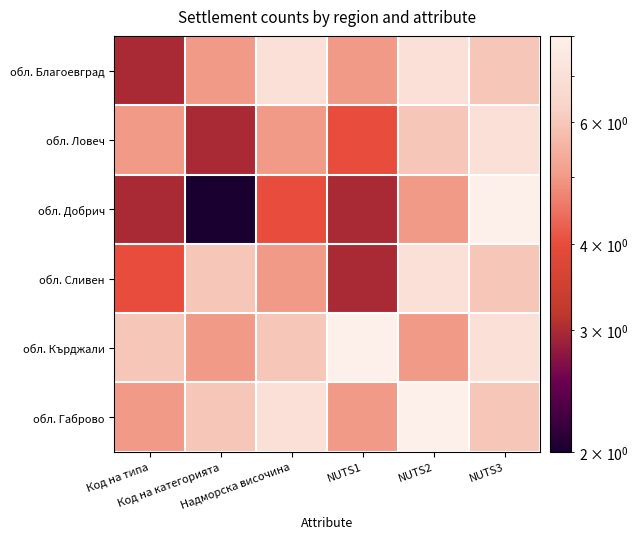

List the series in order of their peak value, lowest first.

обл. Благоевград, обл. Ловеч, обл. Сливен, обл. Добрич, обл. Кърджали, обл. Габрово